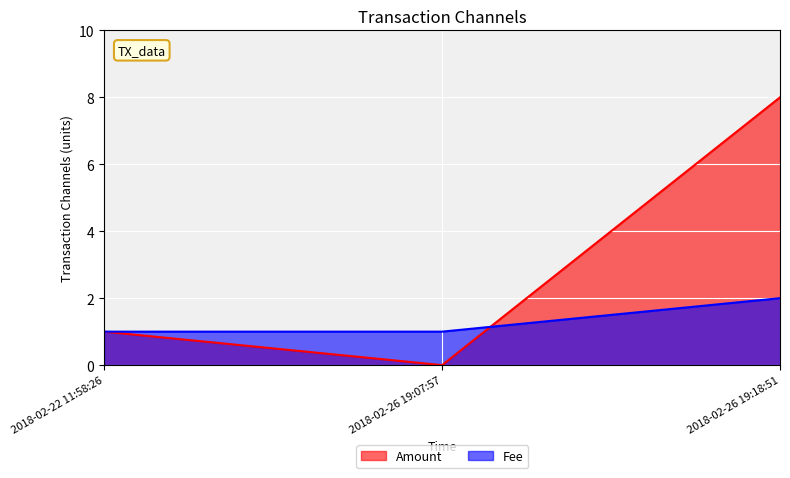

What is the difference between the maximum and minimum values in the Amount series?

8